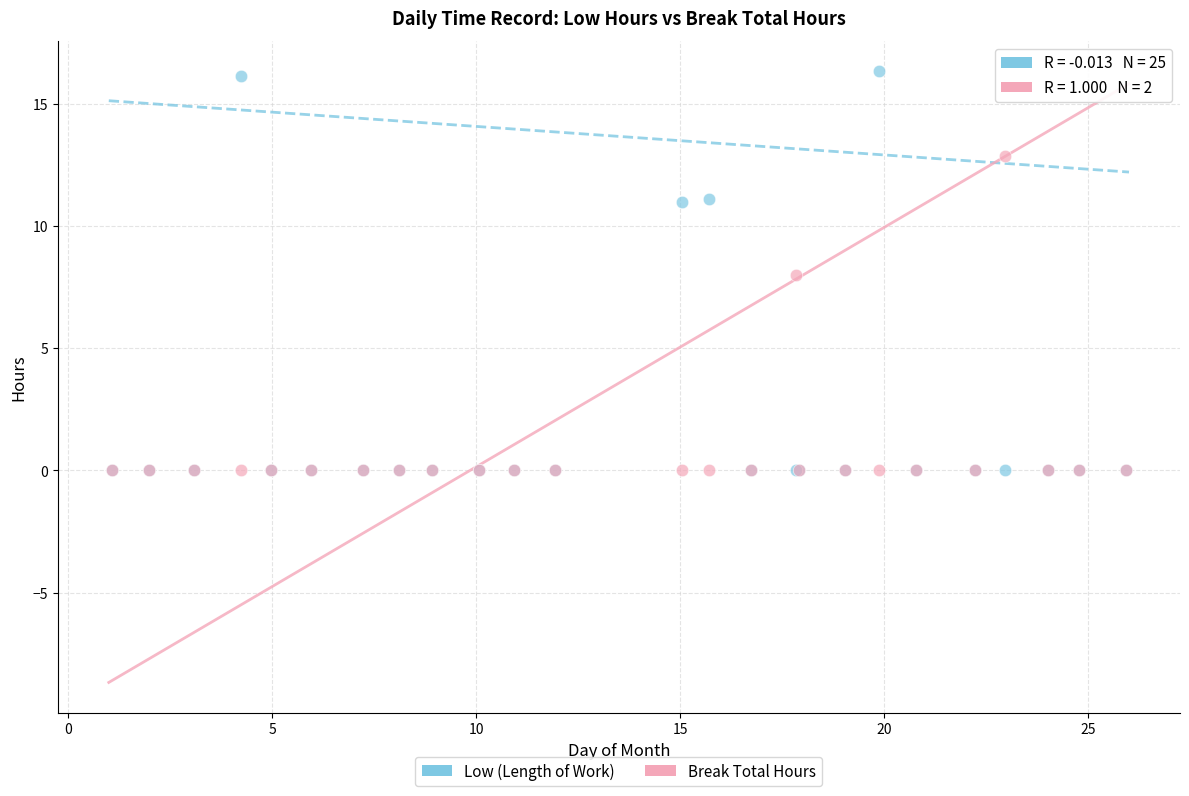

In the Break Total Hours series, what Y value is closest to 6?

8.0